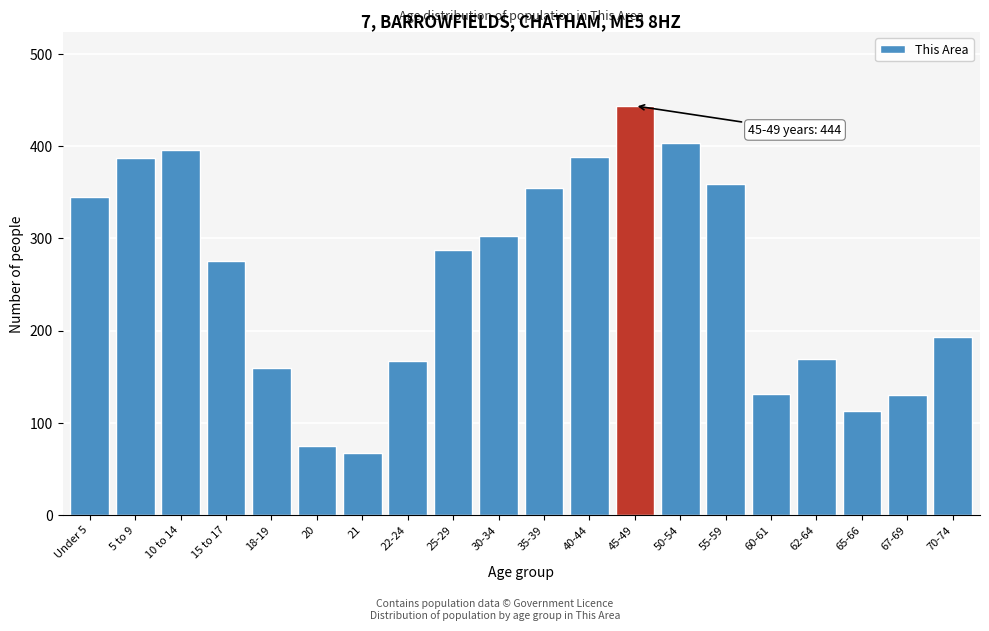

What is the approximate value at 5 to 9?

387